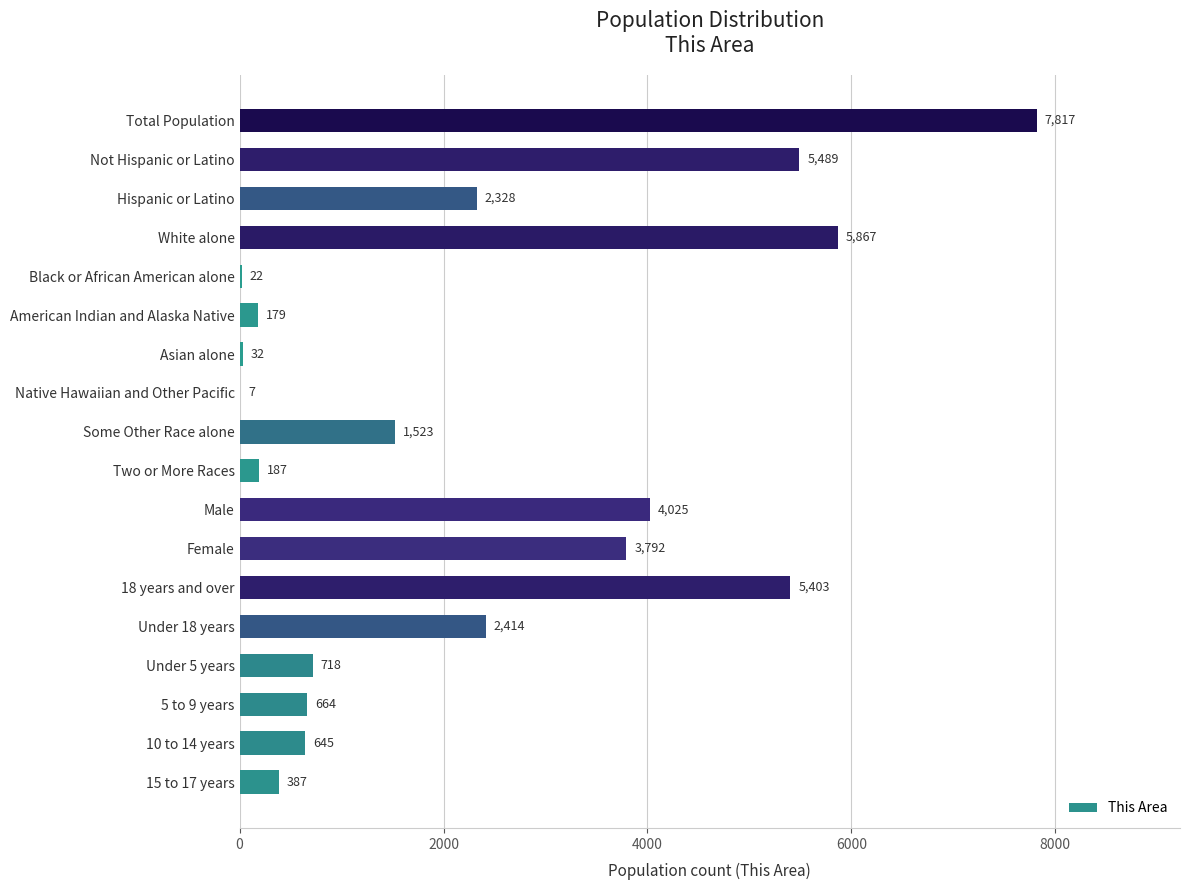

What is the change in value from 5 to 9 years to Total Population?

+7153